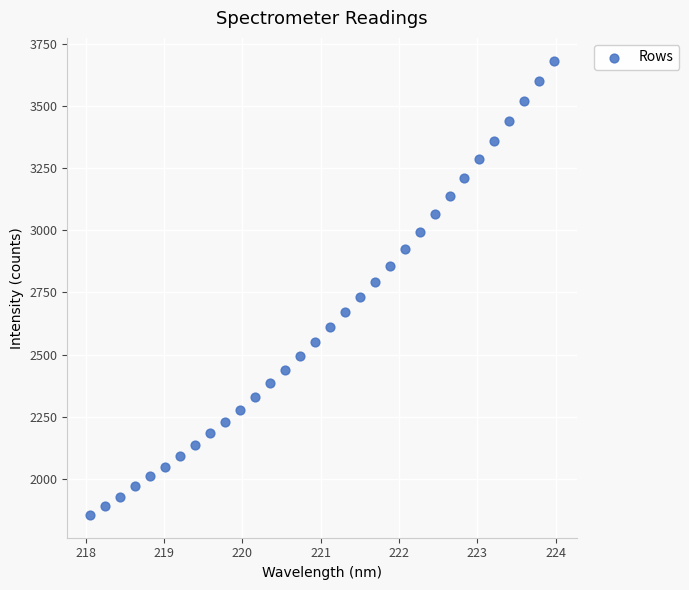

What is the range of X values (max minus min)?

5.9